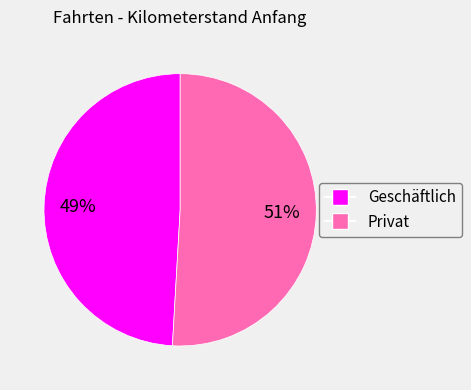

Is the sum of Privat and Geschäftlich greater than half?

Yes